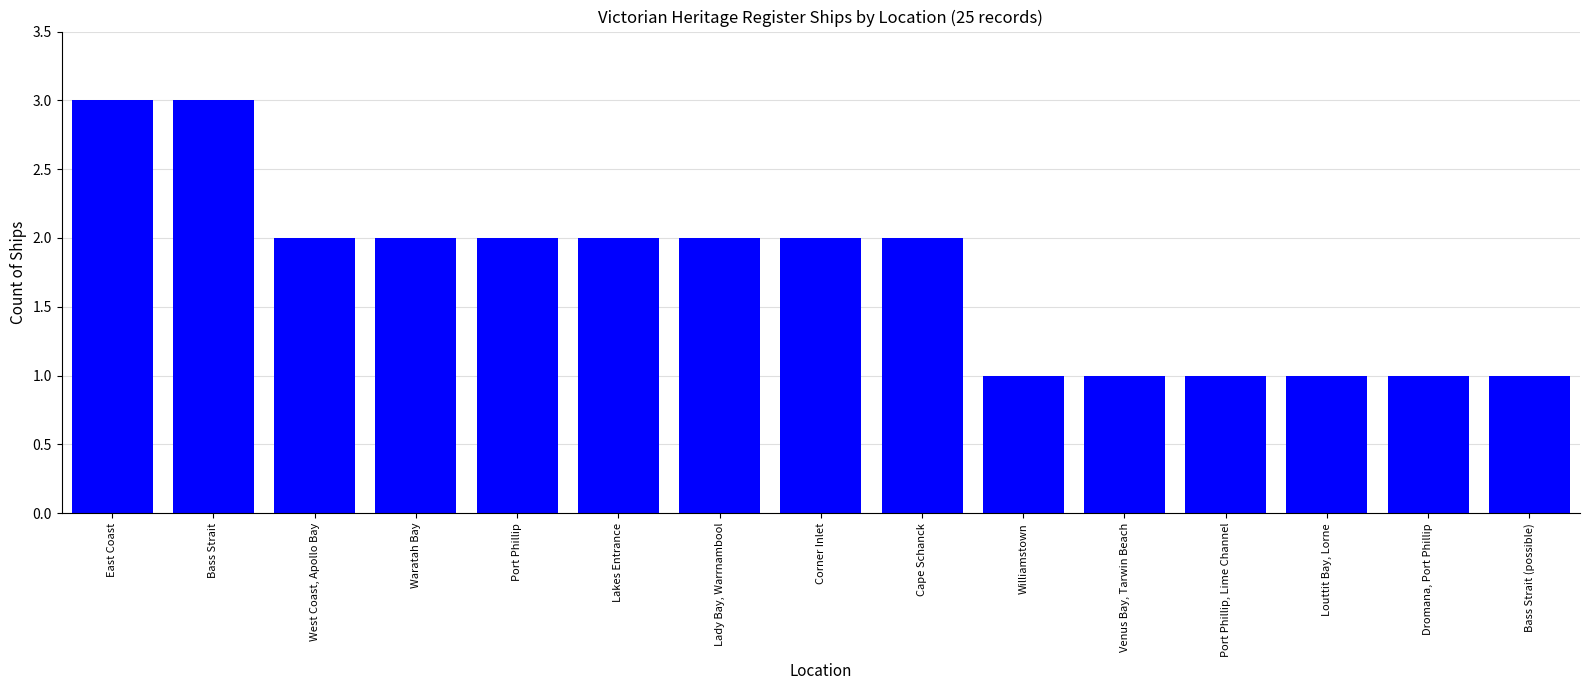

What is the sum of the values at Port Phillip, Lime Channel and Venus Bay, Tarwin Beach?

2